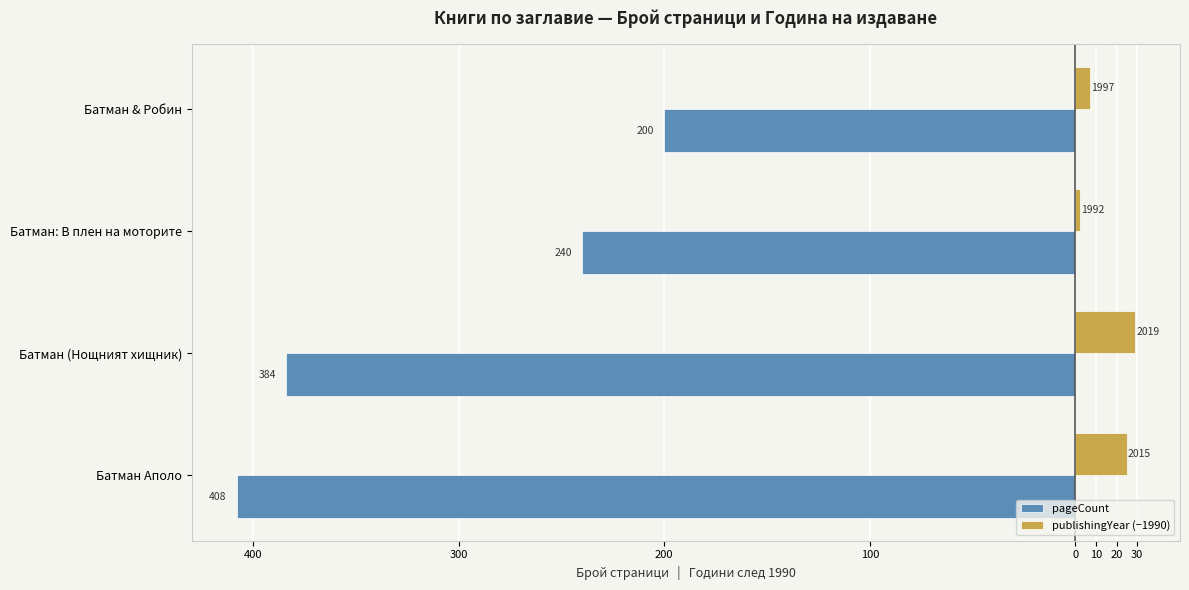

What are all the series names shown in the legend?

pageCount, publishingYear (−1990)